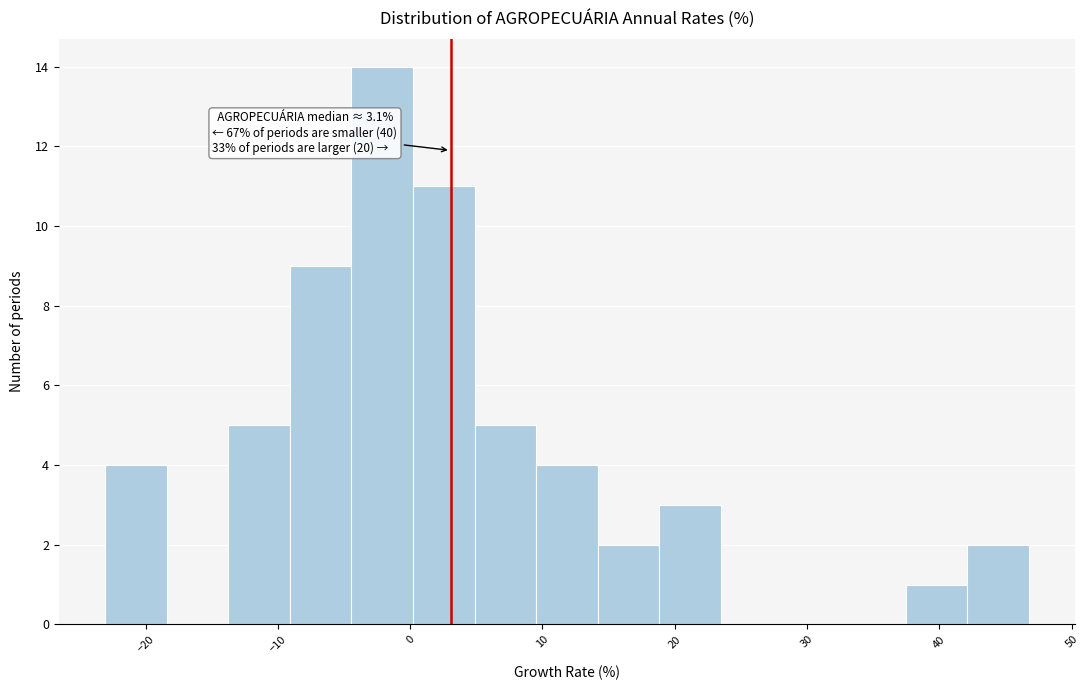

Over which range of the x-axis is the bar tallest?

-4 to 0